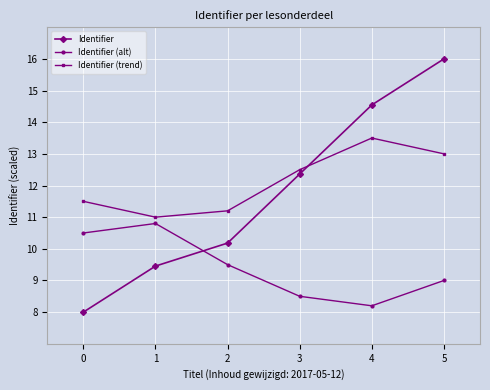

Between 0 and 5, which series saw the biggest shift?

Identifier